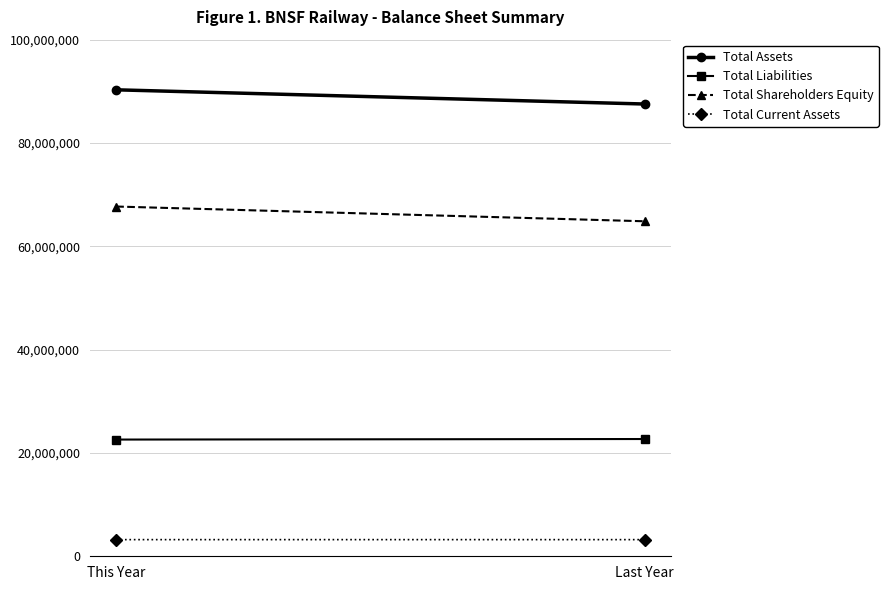

What is the difference between the maximum and minimum values in the Total Liabilities series?

104824